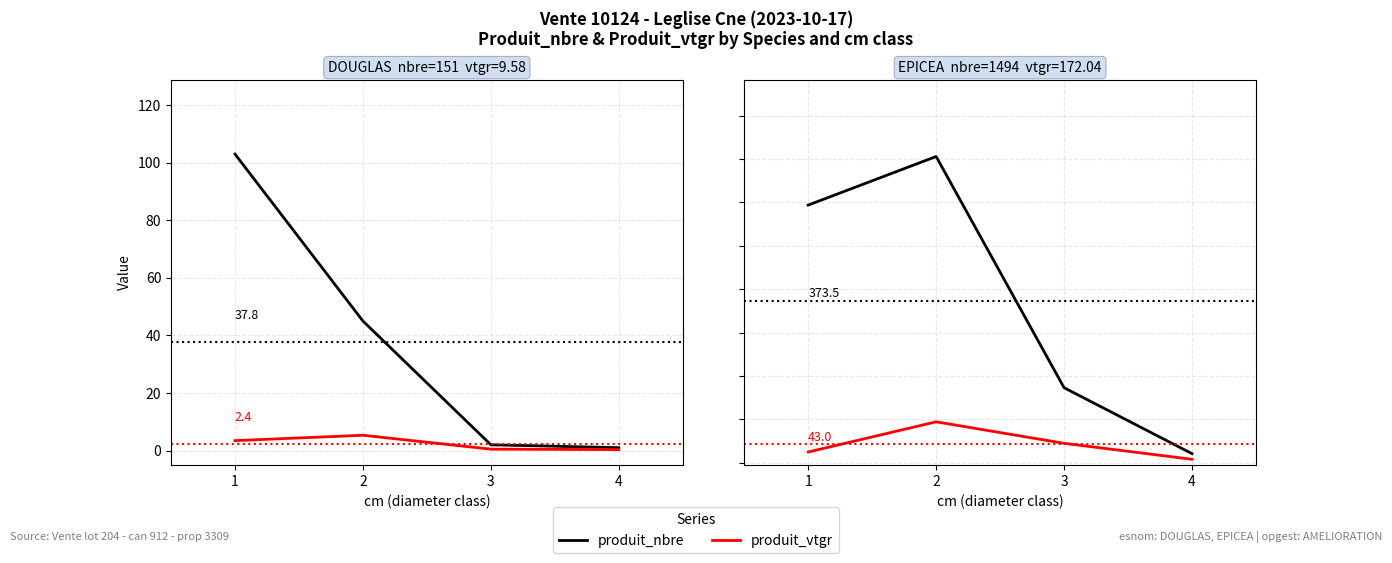

List the series in order of their peak value, highest first.

produit_nbre, produit_vtgr